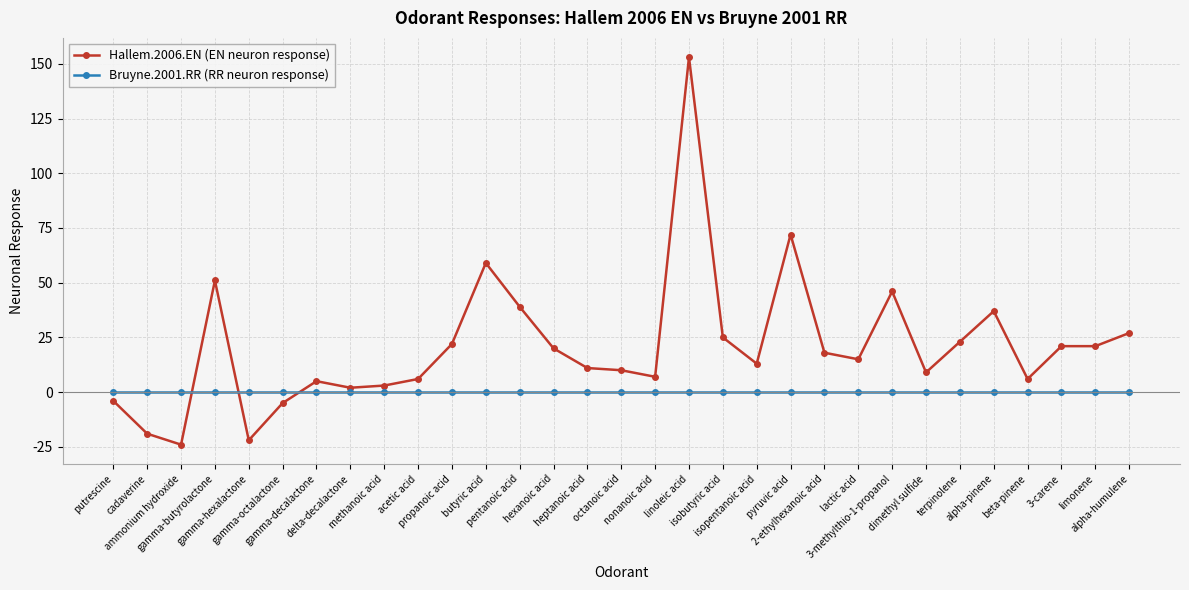

Reading left to right, transcribe all the data shown in this chart.

Hallem.2006.EN (EN neuron response): -4	-19	-24	51	-22	-5	5	2	3	6	22	59	39	20	11	10	7	153	25	13	72	18	15	46	9	23	37	6	21	21	27
Bruyne.2001.RR (RR neuron response): 0	0	0	0	0	0	0	0	0	0	0	0	0	0	0	0	0	0	0	0	0	0	0	0	0	0	0	0	0	0	0